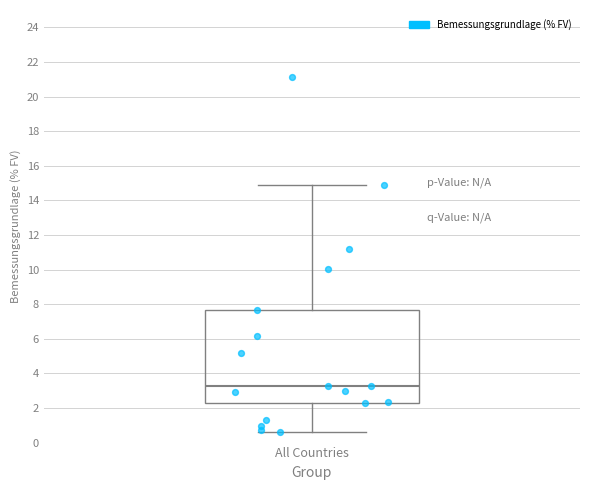

Read this box plot against the y-axis: the position of the median line, the range covered by the box, and the ends of both whiskers. The values are not printed on the chart, so give them approximately, as read against the axis.

median 3.2, box 2.2 to 7.6, whiskers 0.6 to 14.8